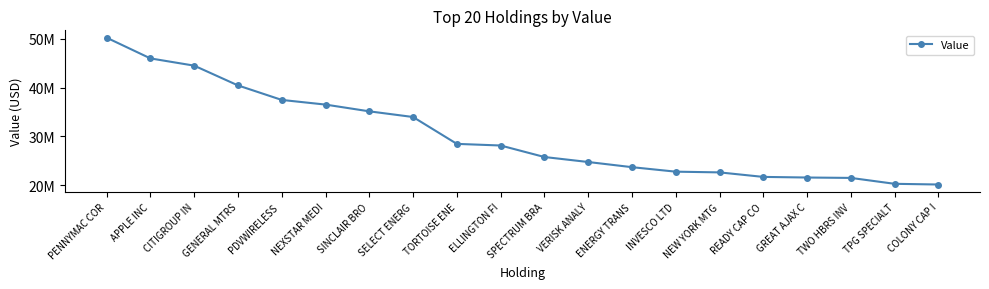

Approximately how many times larger is the value at COLONY CAP I compared to GREAT AJAX C?

0.9